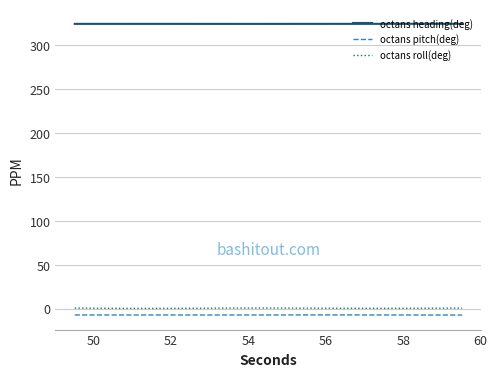

What is the highest value of the octans heading(deg) series?

324.6